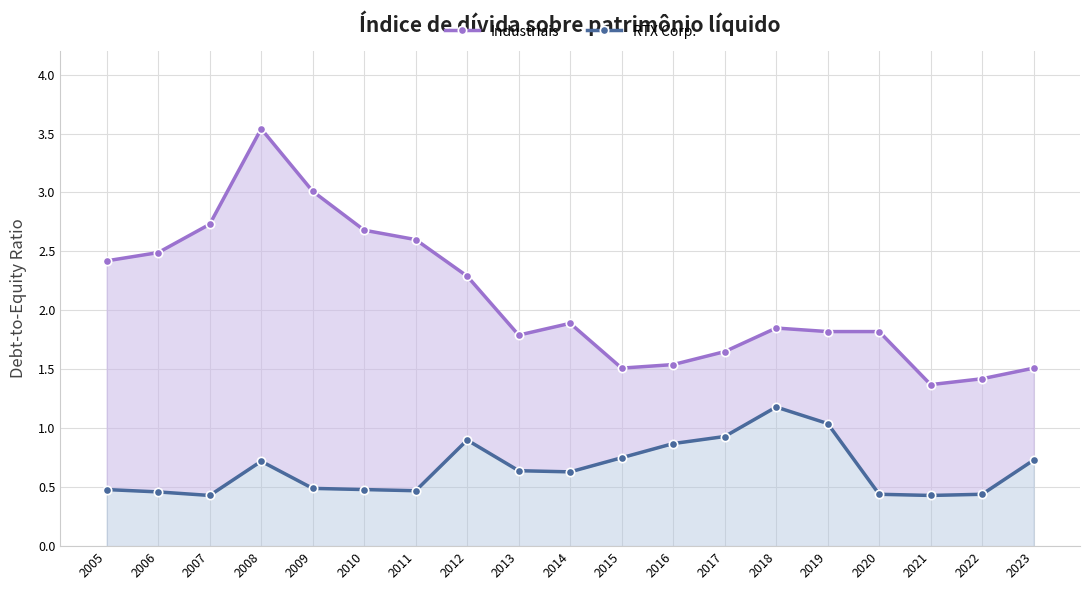

Reading left to right, transcribe all the data shown in this chart.

Industriais: 2005=2.4	2006=2.5	2007=2.7	2008=3.5	2009=3.0	2010=2.7	2011=2.6	2012=2.3	2013=1.8	2014=1.9	2015=1.5	2016=1.5	2017=1.6	2018=1.9	2019=1.8	2020=1.8	2021=1.4	2022=1.4	2023=1.5
RTX Corp.: 2005=0.5	2006=0.5	2007=0.4	2008=0.7	2009=0.5	2010=0.5	2011=0.5	2012=0.9	2013=0.6	2014=0.6	2015=0.8	2016=0.9	2017=0.9	2018=1.2	2019=1.0	2020=0.4	2021=0.4	2022=0.4	2023=0.7